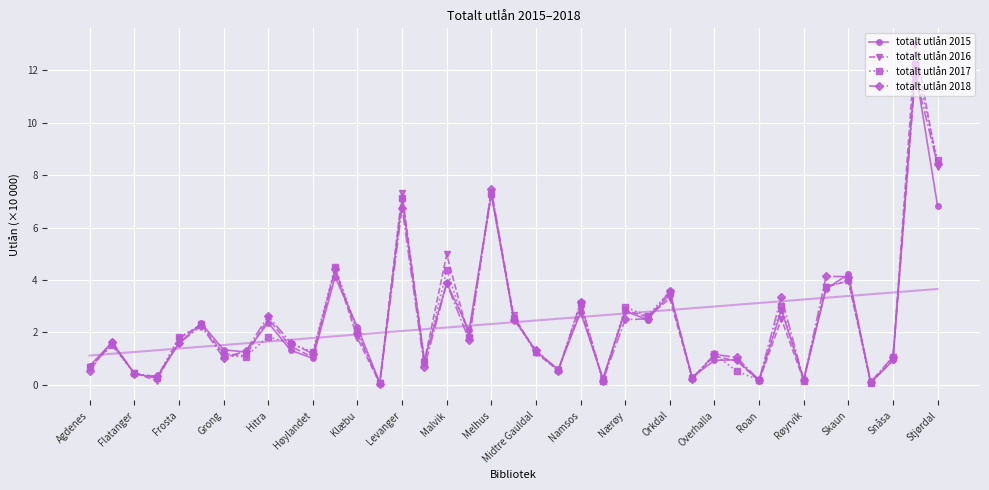

How many data points in totalt utlån 2017 are less than 1?

12